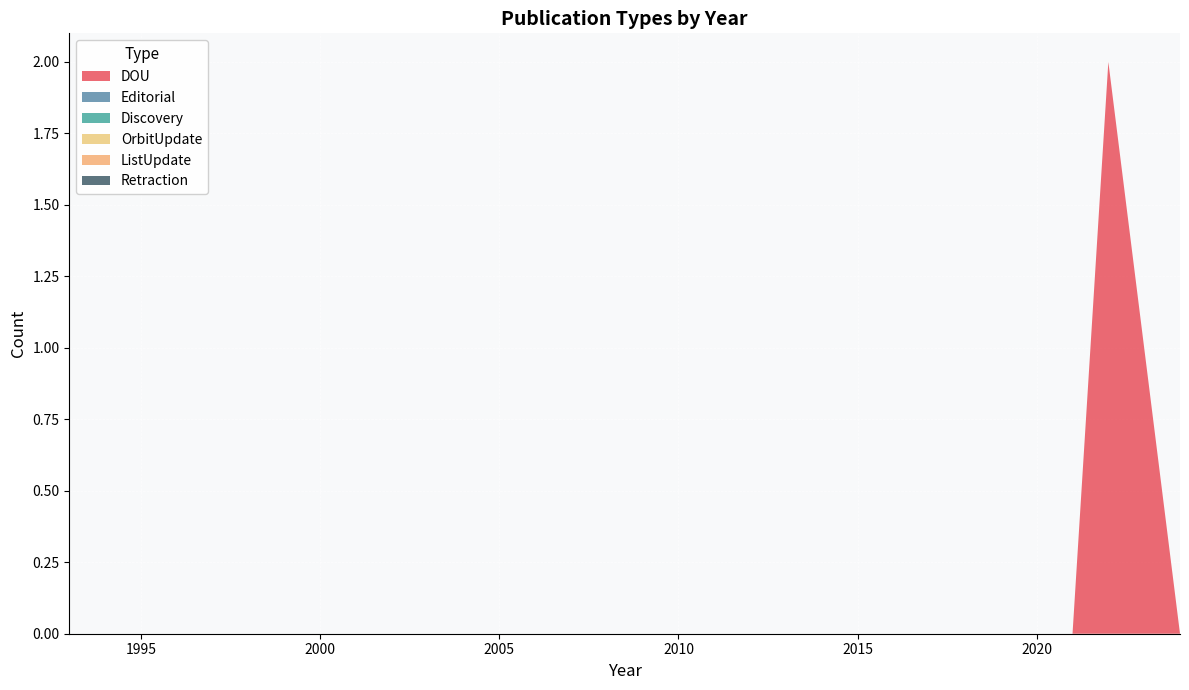

True or false: Discovery_line and OrbitUpdate_line cross at least once.

False